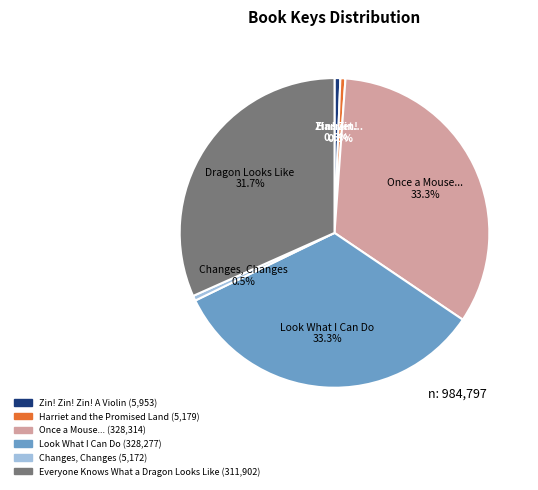

Does Once a Mouse... account for over 50% of the chart?

No